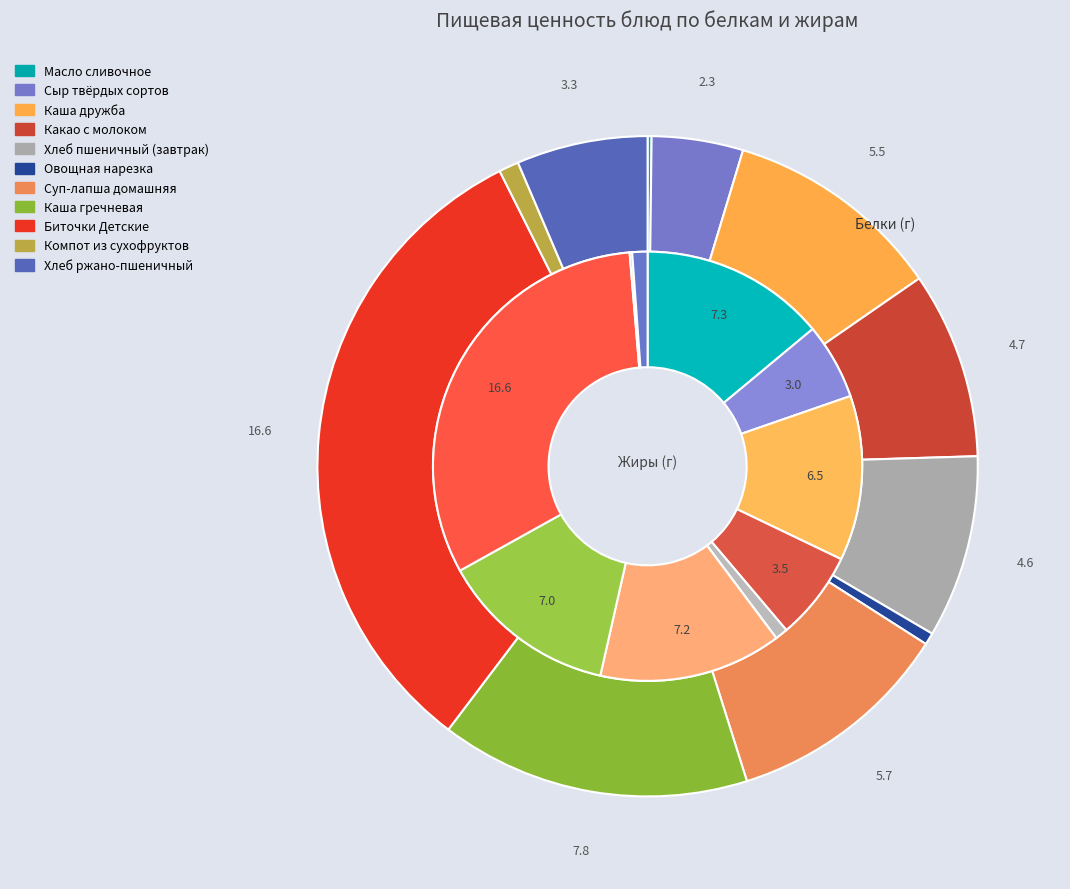

How much of the chart is everything except Масло сливочное?

99.8%